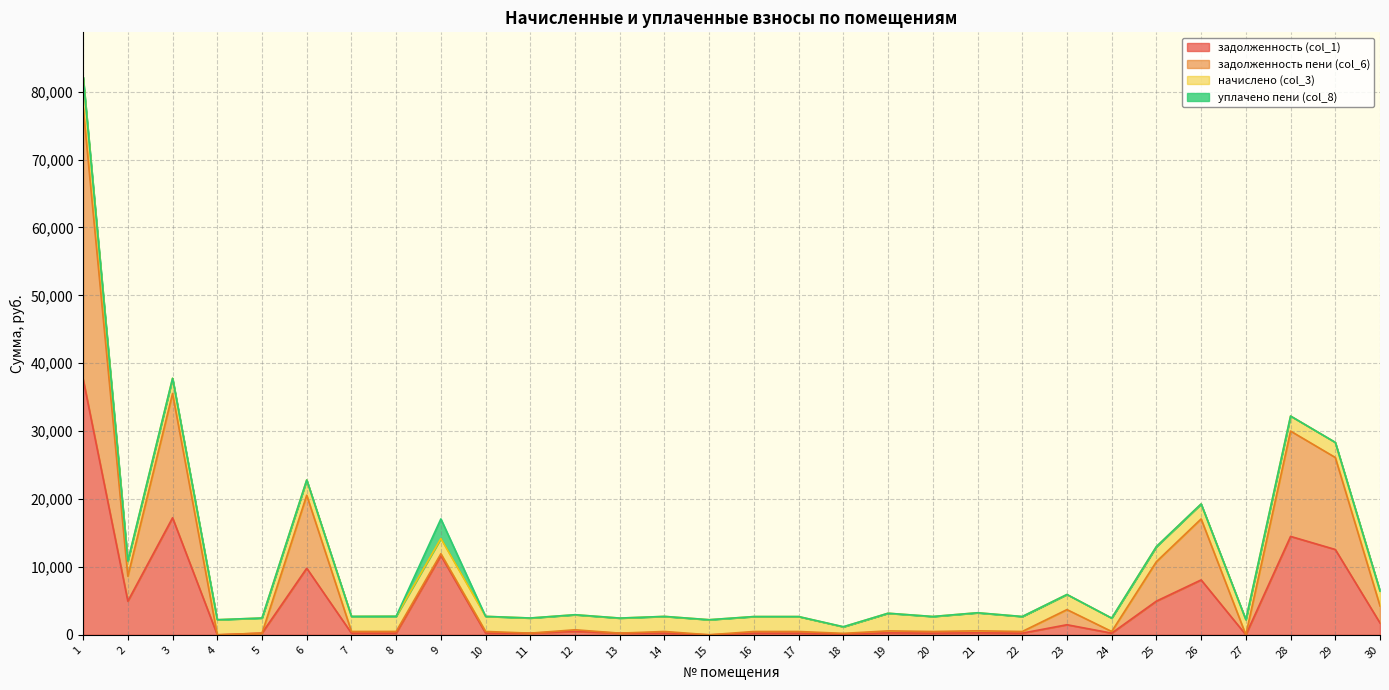

Which has a higher value, 26 or 23?

26